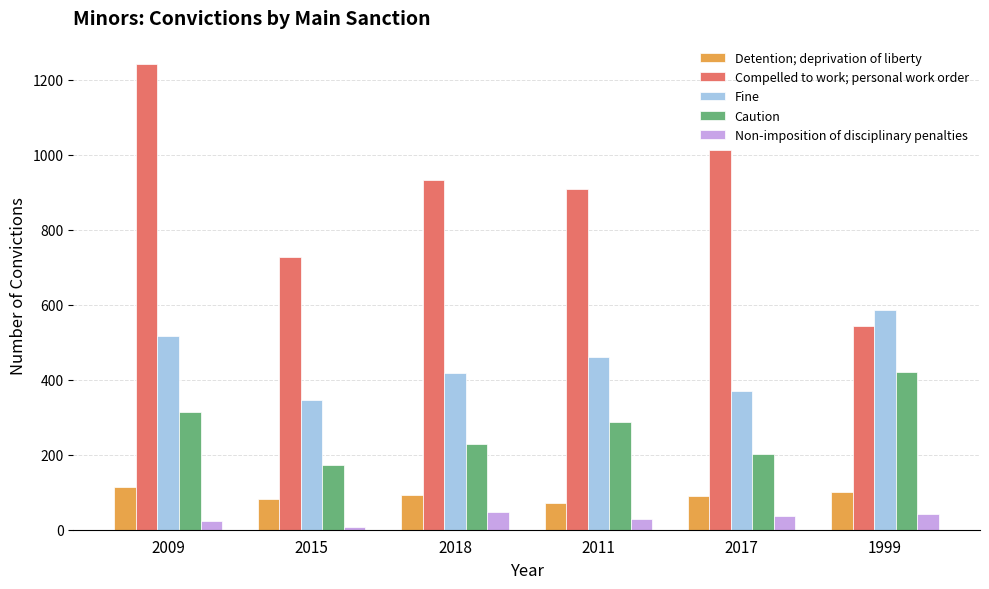

At which category does the chart reach its peak across all series?

2009